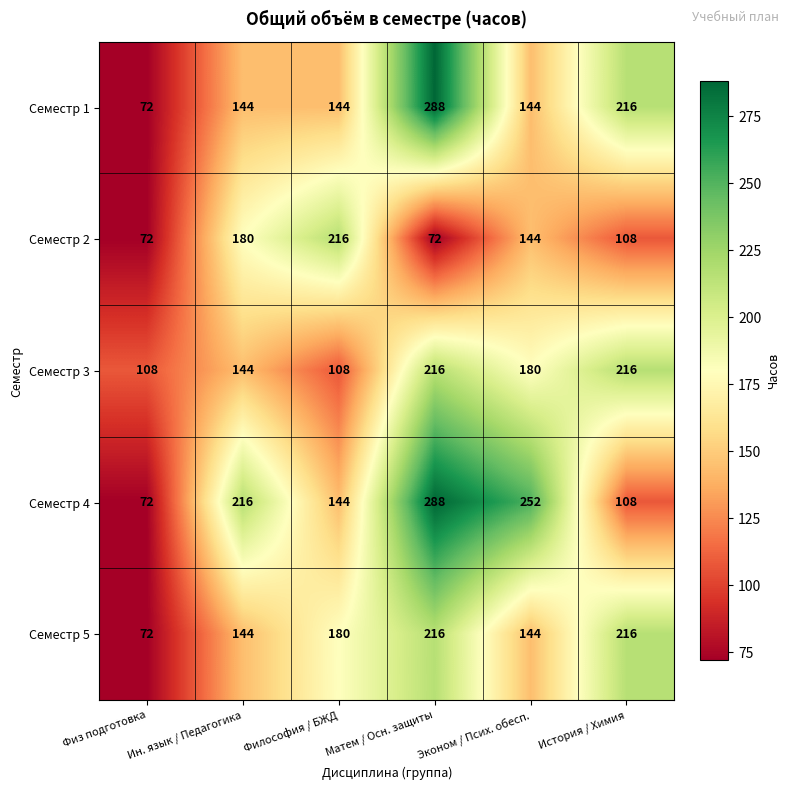

What is the total value across all series at Эконом / Псих. обесп.?

864